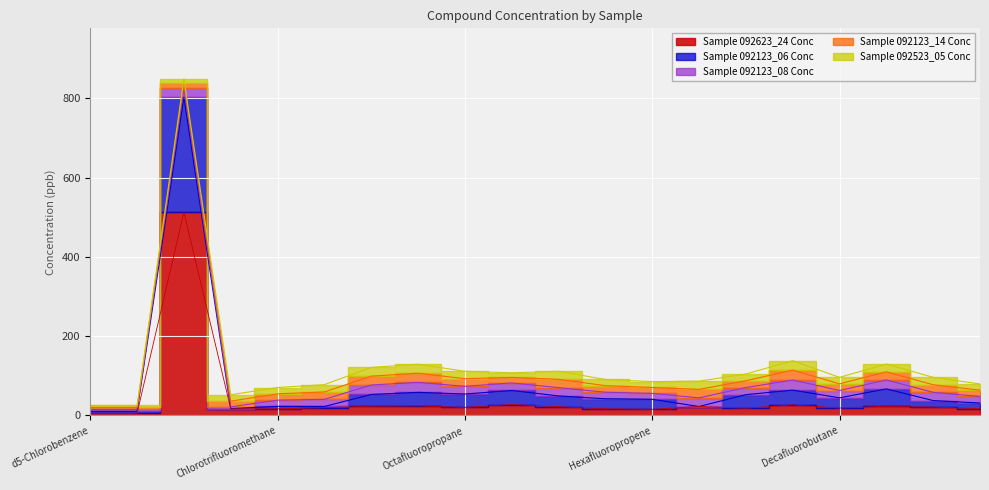

What is the label of the 11th point from the left?

Pentafluoroethane